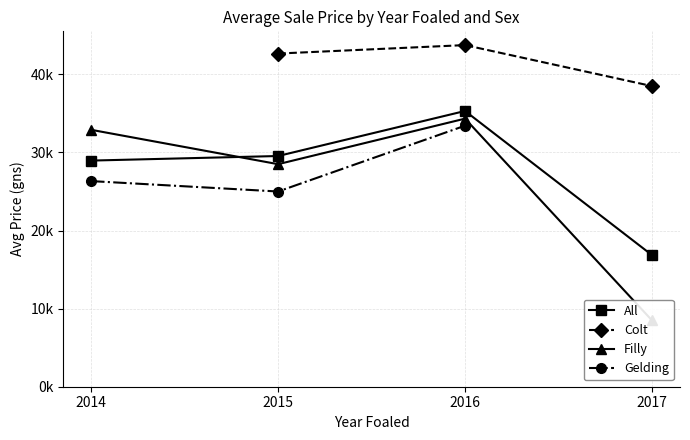

Does the chart have visible grid lines?

Yes